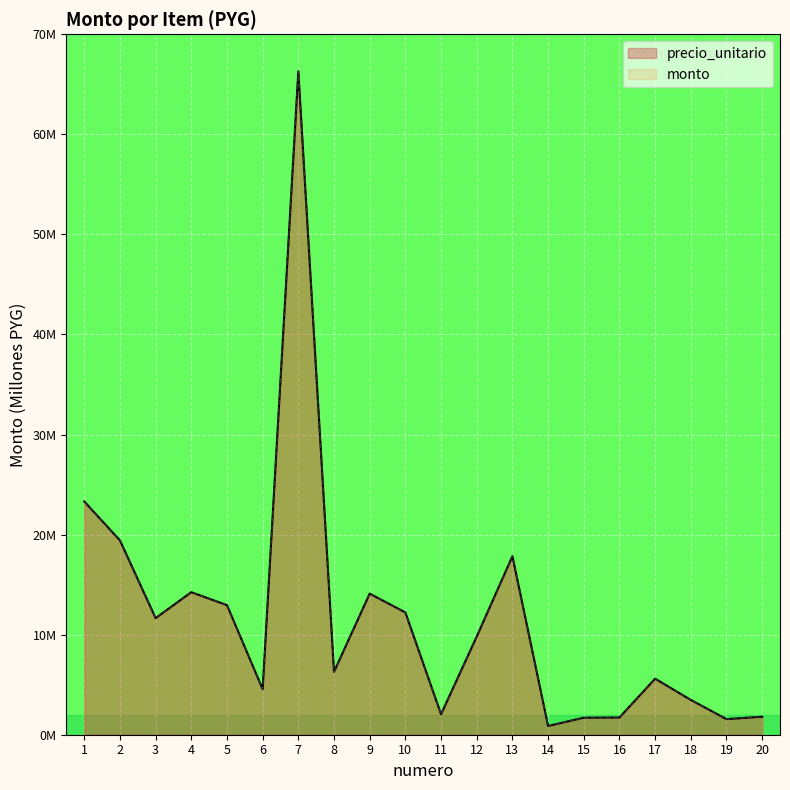

Which series has the largest total across all categories?

precio_unitario